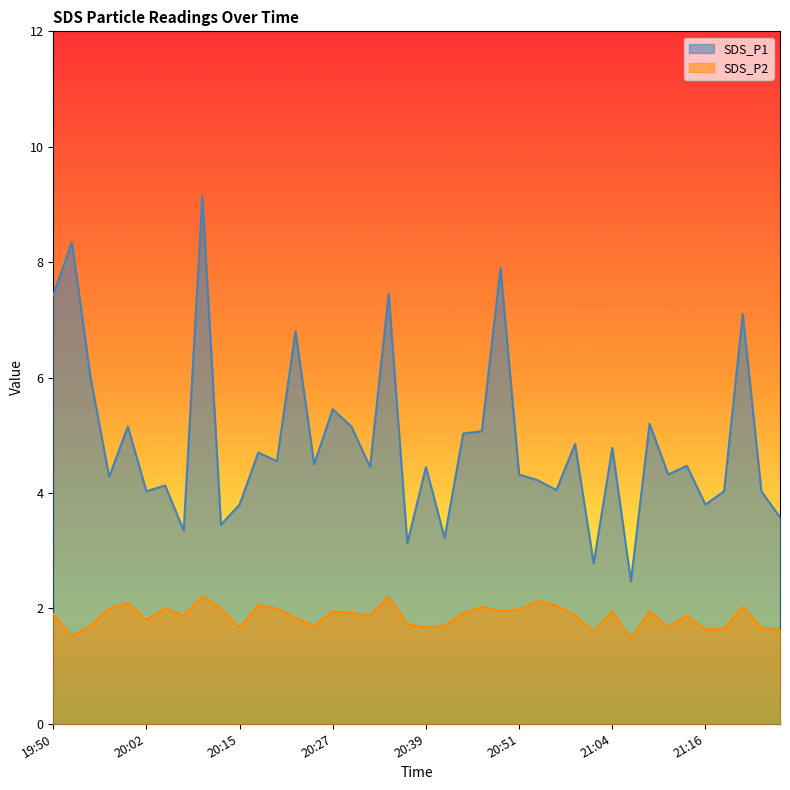

True or false: SDS_P1 has a value of 4.3 at 20:51.

True